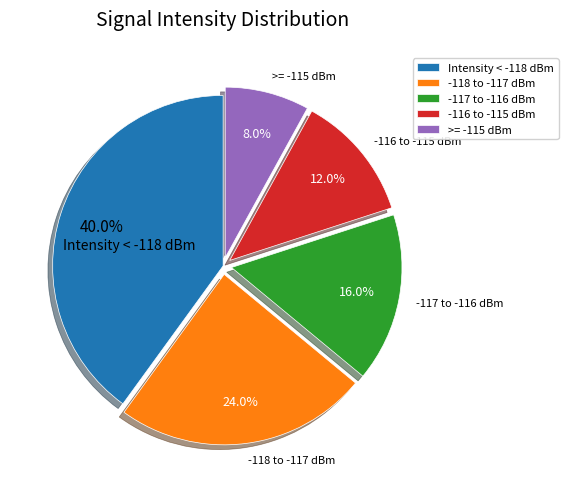

How many slices are in this pie chart?

5